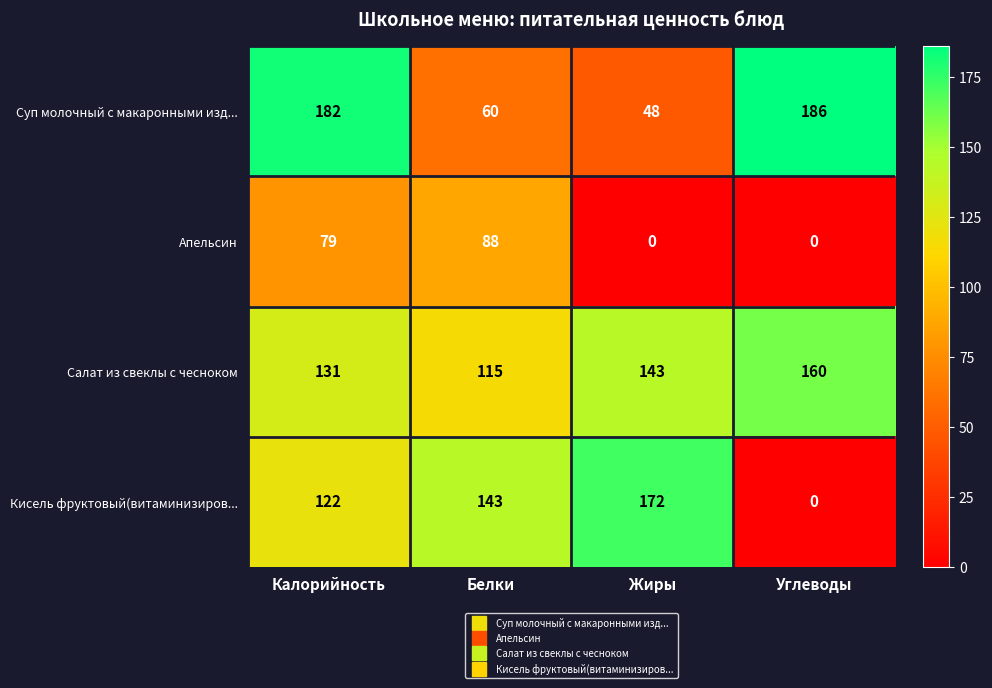

How many categories are shown in the chart?

4